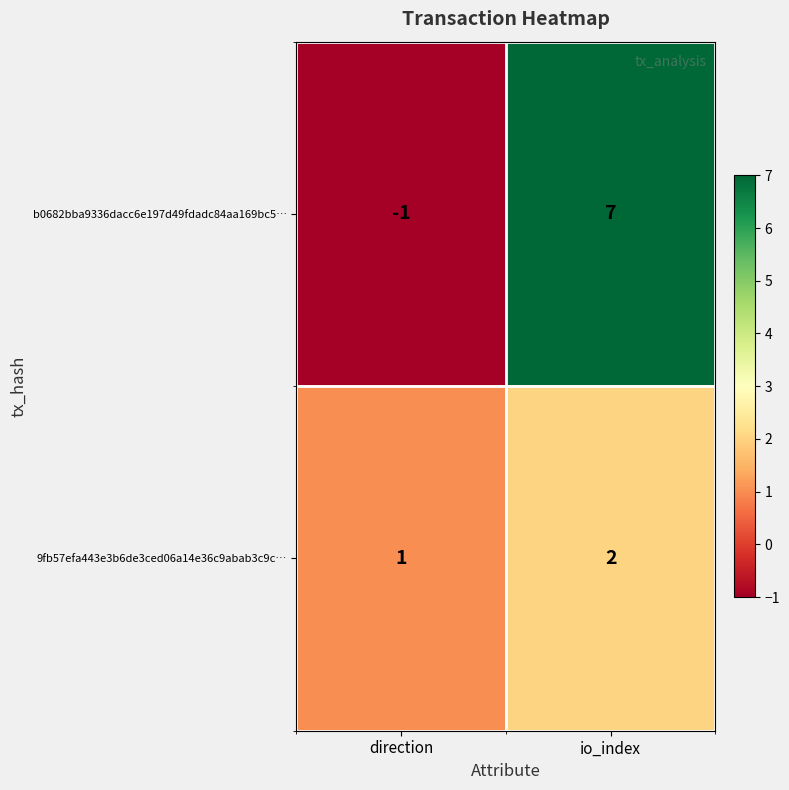

How many distinct data groups are displayed?

2